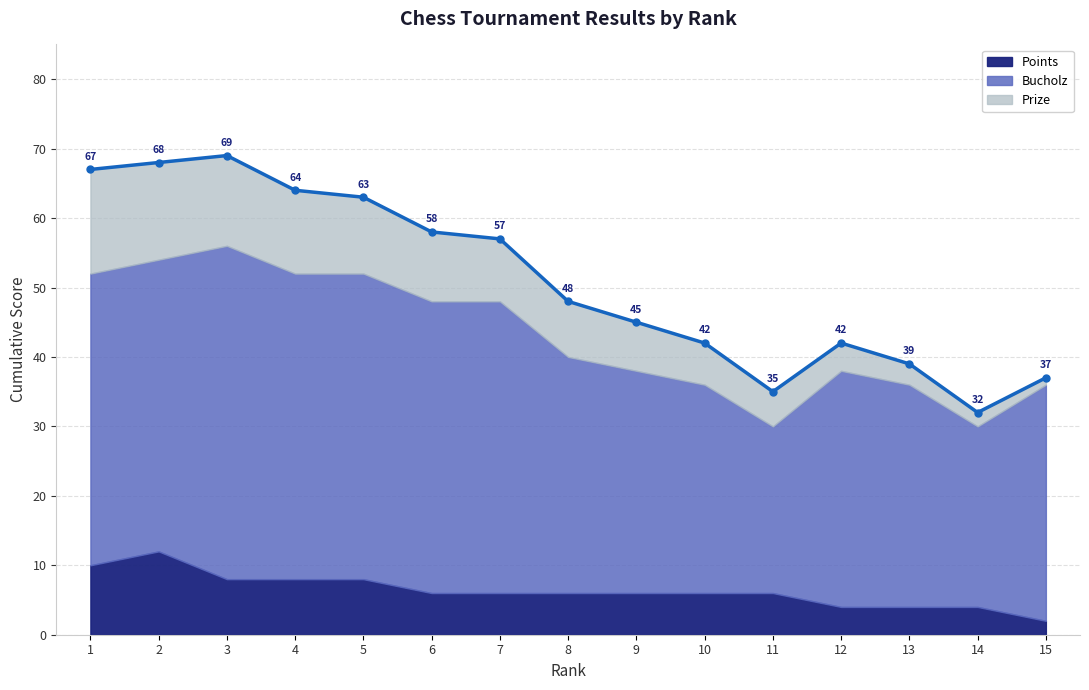

At which category does the chart reach its minimum across all series?

15